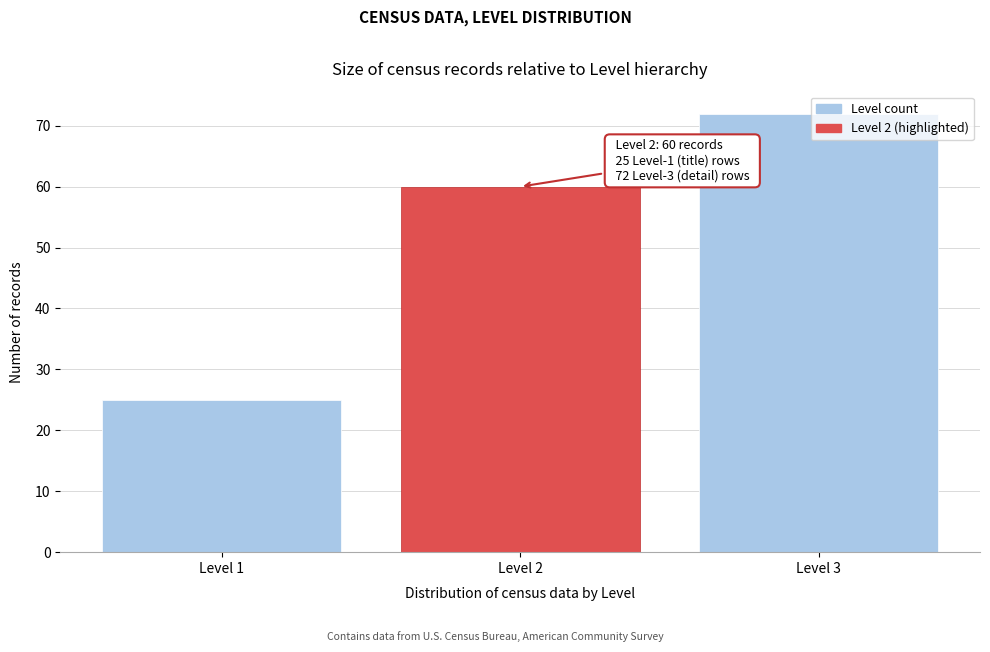

The chart shows a value of 14 at Level 2. True or false?

False